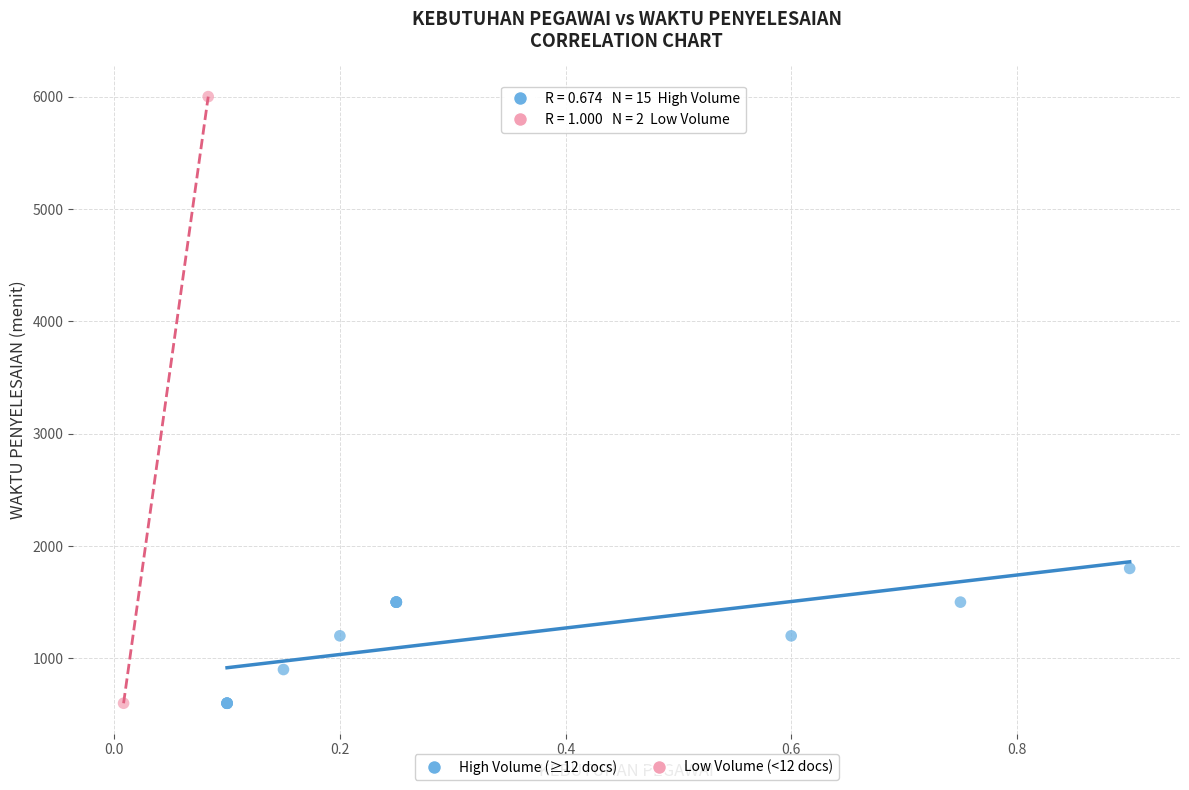

What are all the series names shown in the legend?

High Volume (≥12 docs), Low Volume (<12 docs)